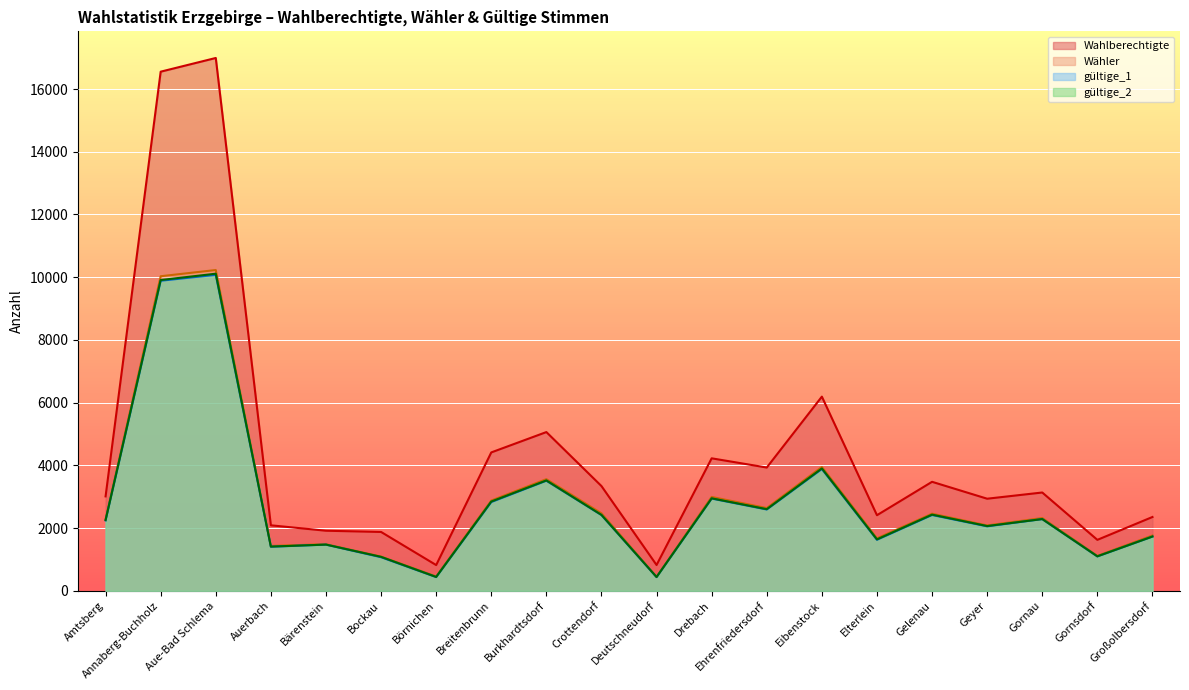

Rank the series by their maximum value, from lowest to highest.

gültige_1, gültige_2, Wähler, Wahlberechtigte